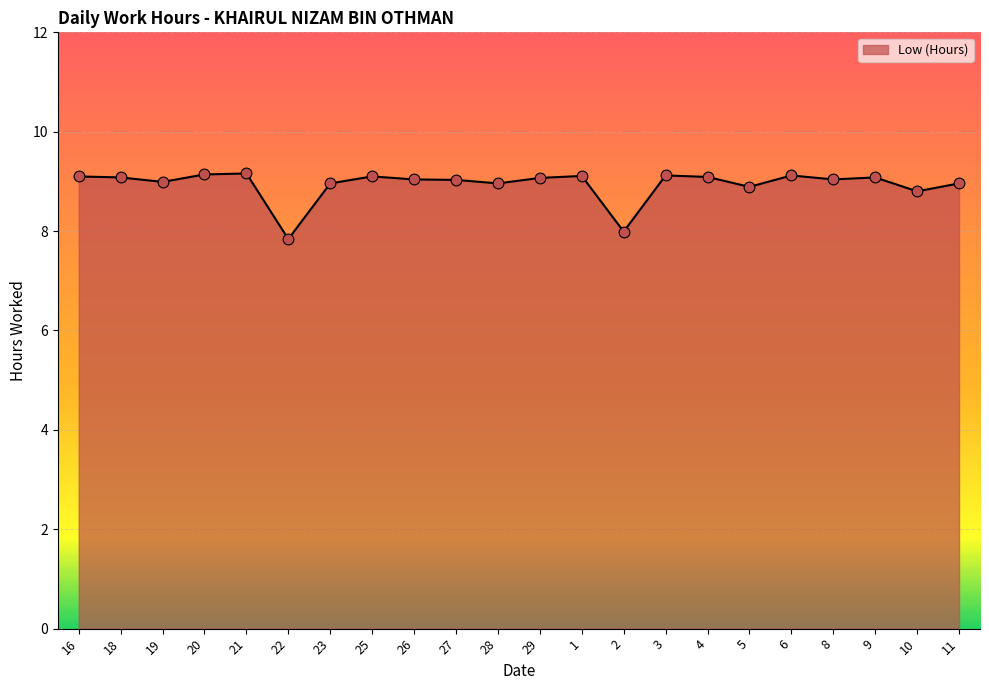

What is the change in value from 20 to 22?

-1.3